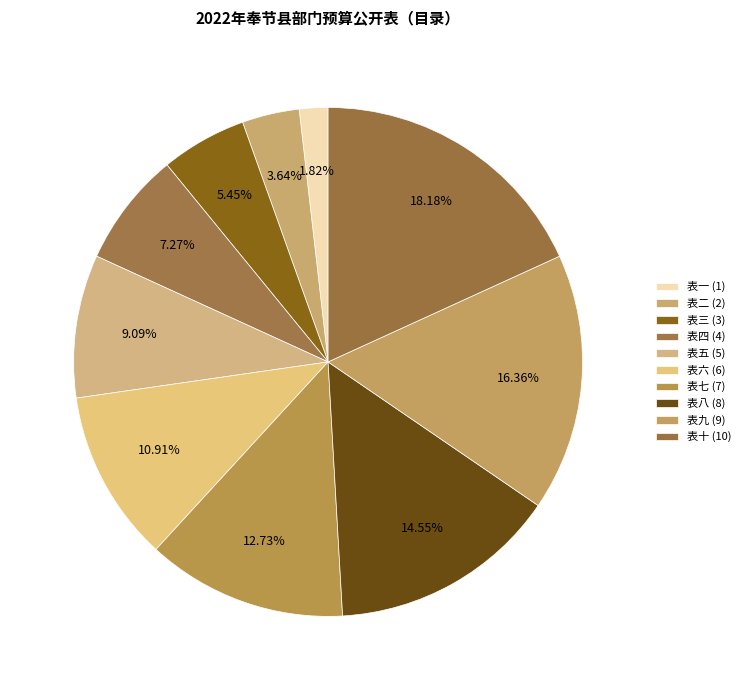

How many slices are in this pie chart?

10